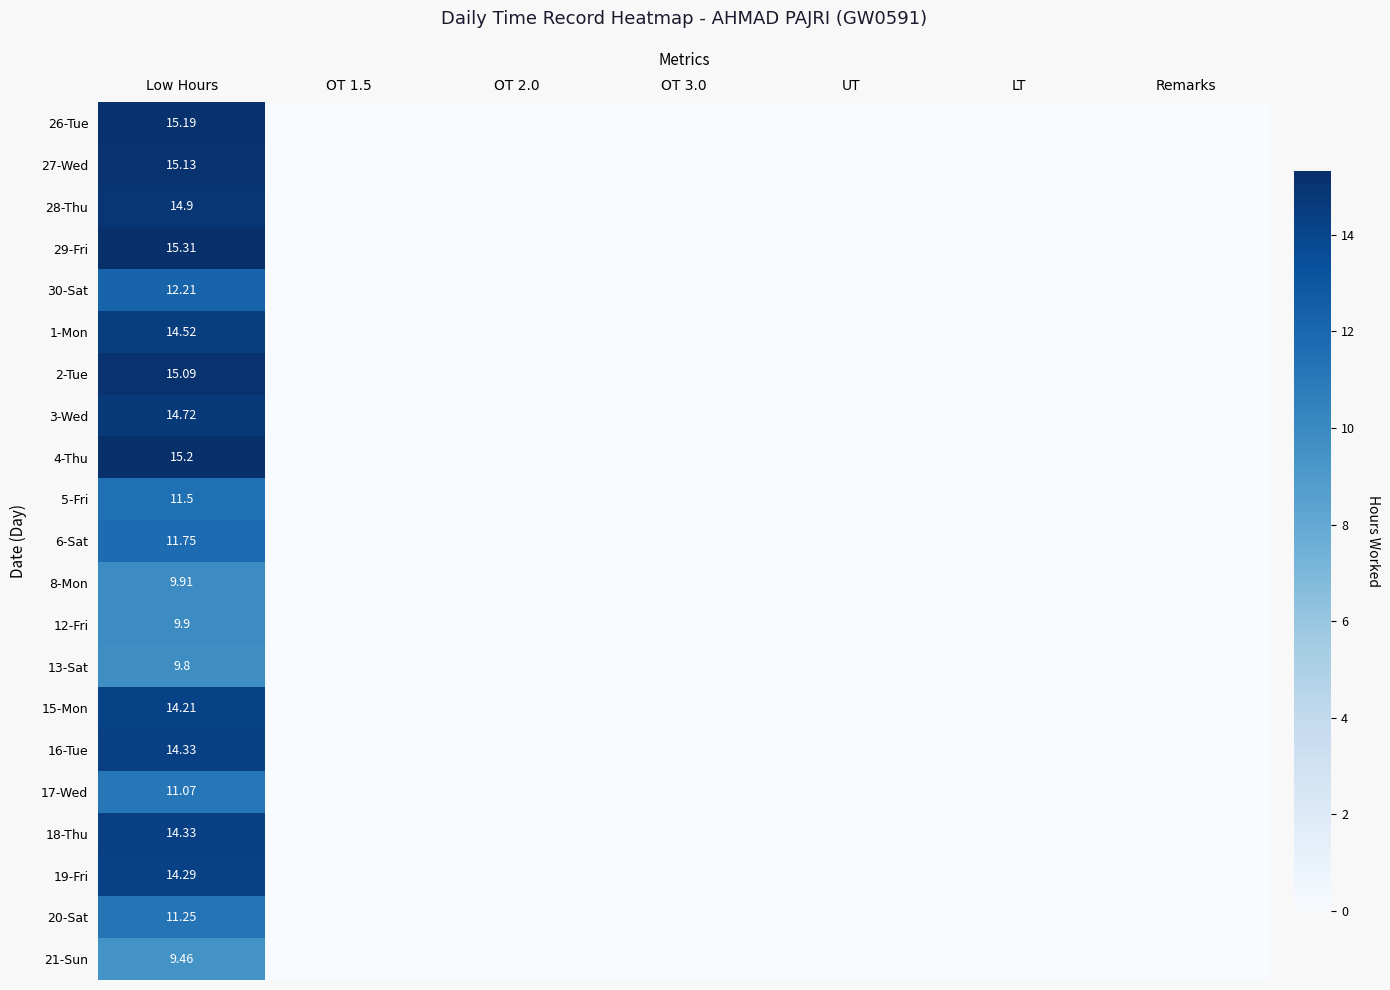

Which series has the largest total across all categories?

29-Fri